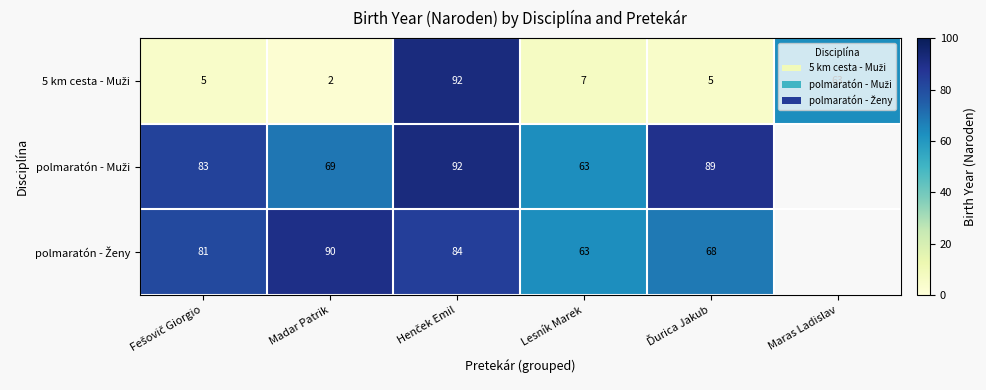

What is the difference between the highest and lowest values at Madar Patrik?

88